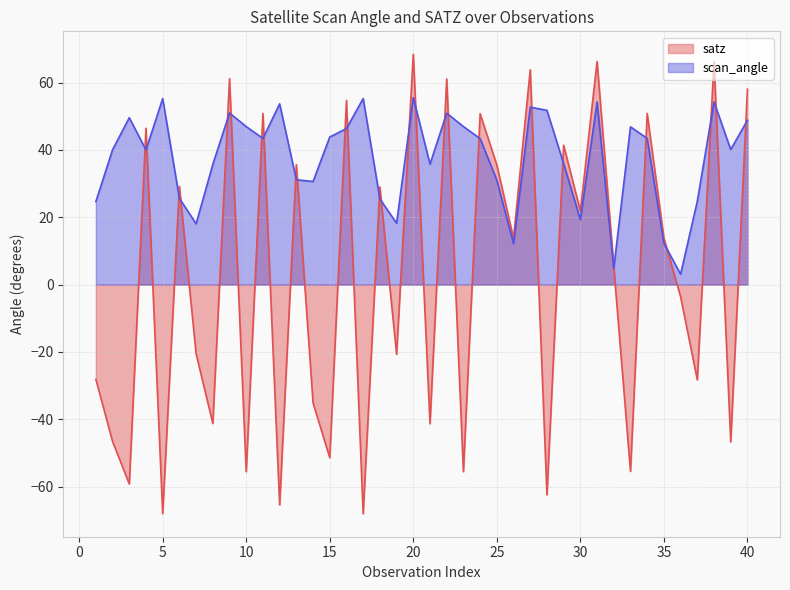

Which category has the lowest value in the satz series?

17